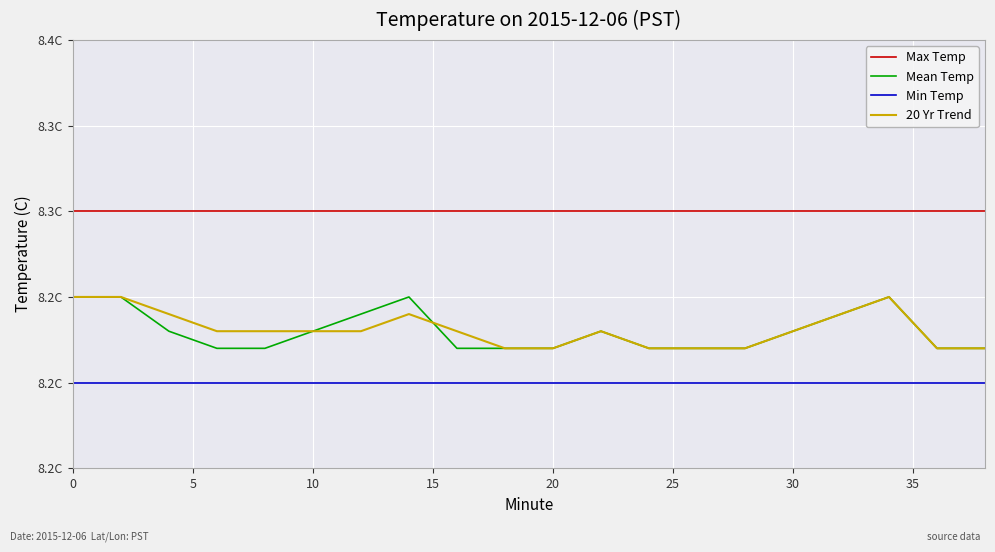

What are all the series names shown in the legend?

Max Temp, Mean Temp, Min Temp, 20 Yr Trend